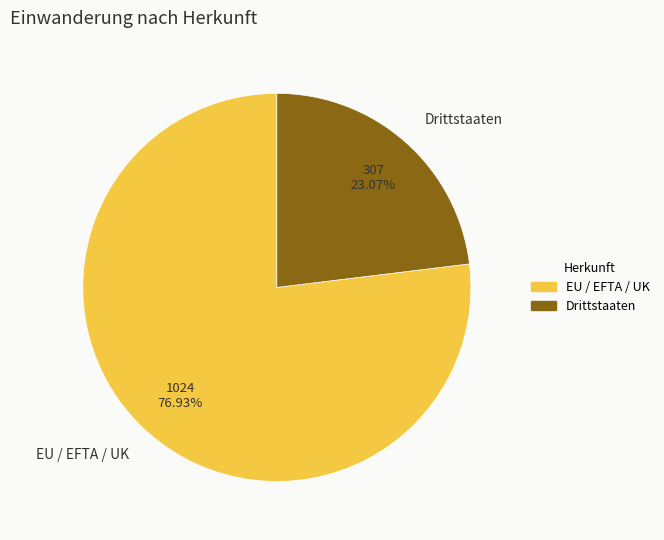

How many segments does this pie chart have?

2